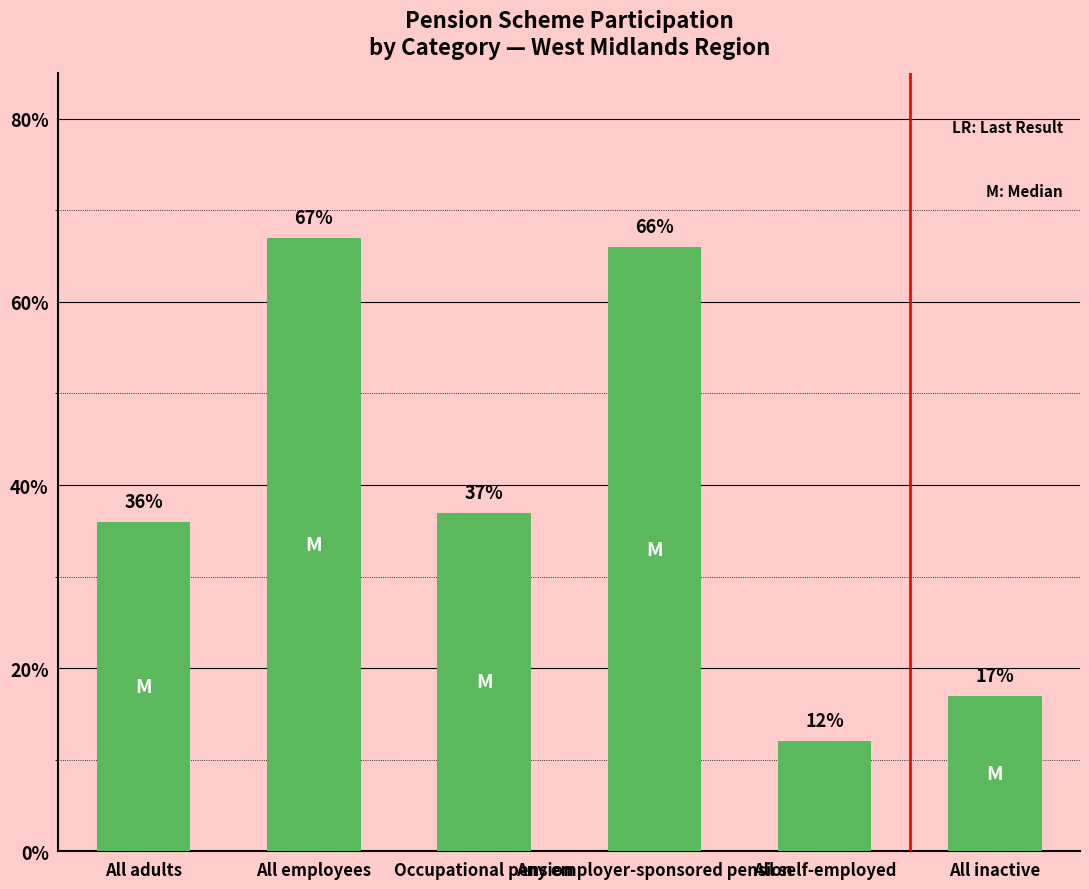

Read the value at Occupational pension.

37